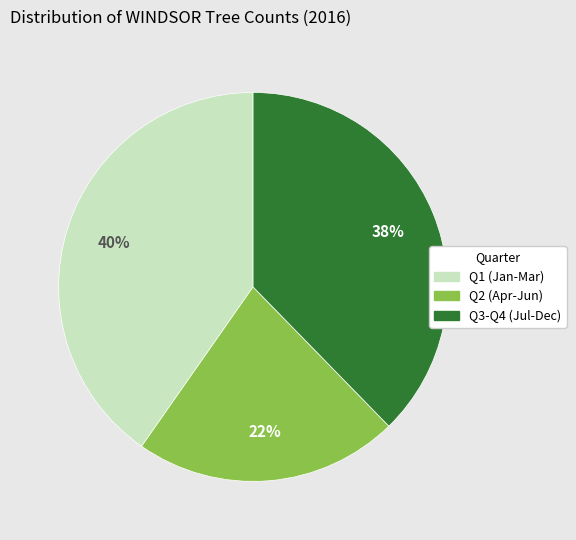

To the nearest percent, what is the difference between the largest and smallest slice percentages?

18%